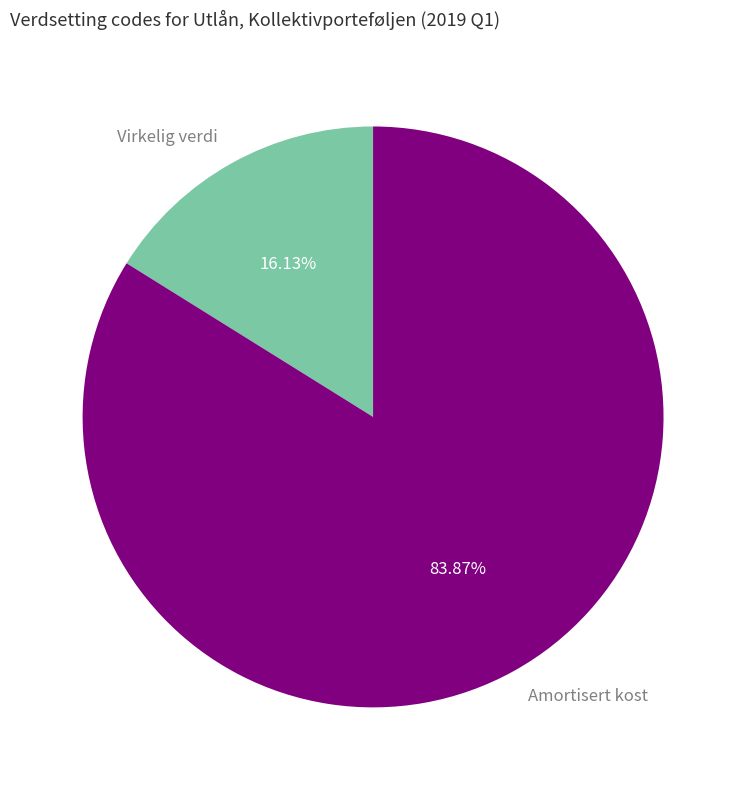

Do Virkelig verdi and Amortisert kost together represent more than half of the pie?

Yes